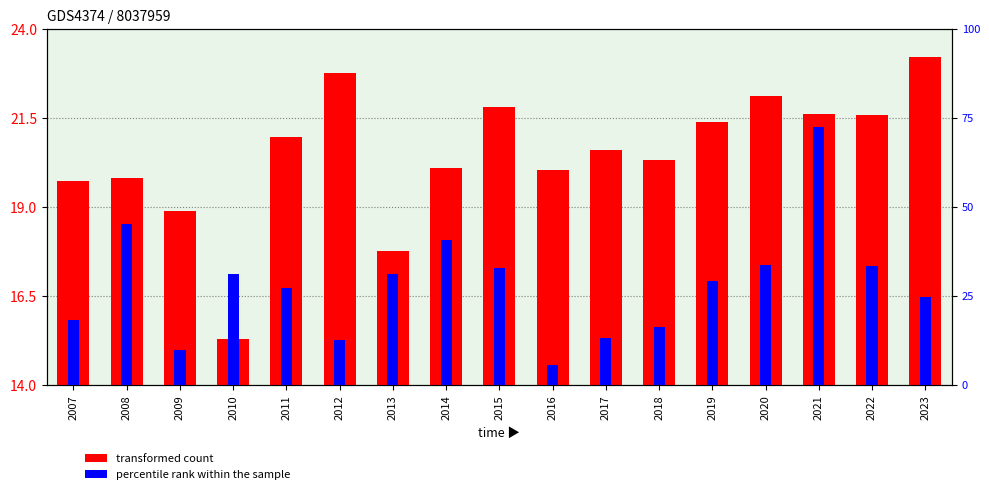

Is it true that transformed count equals 13.1 at 2020?

False